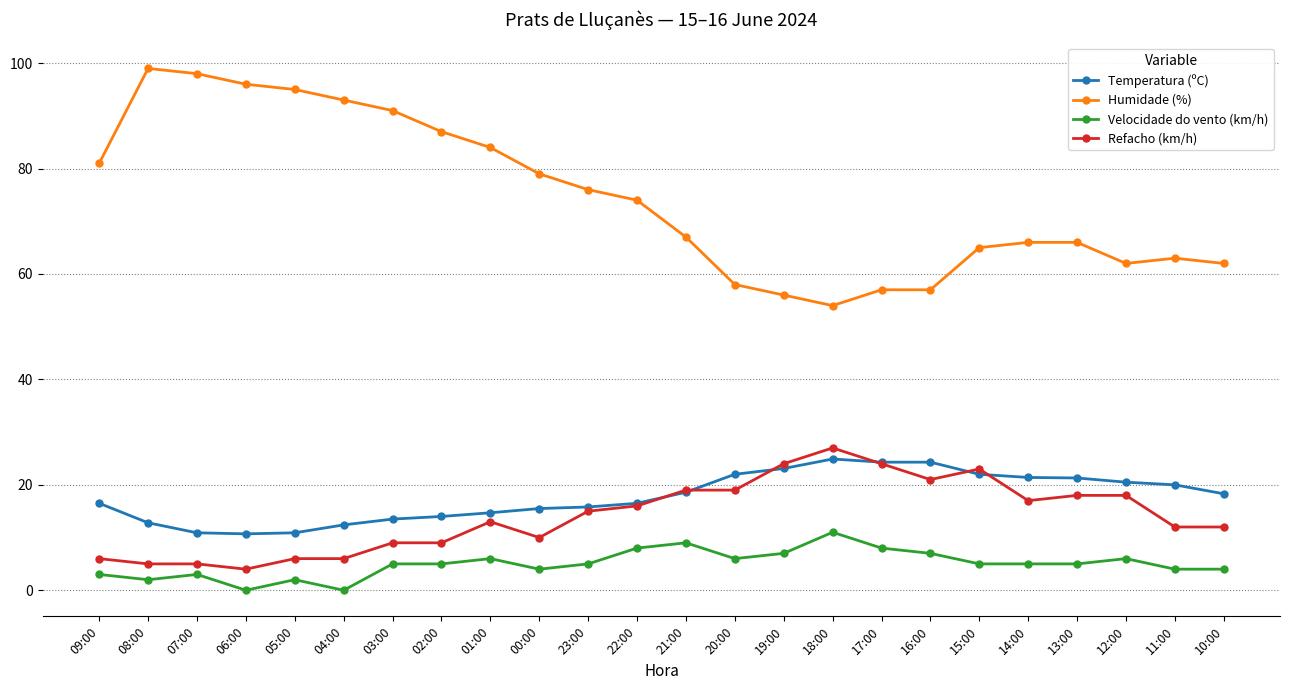

What is the greatest value displayed?

99.0